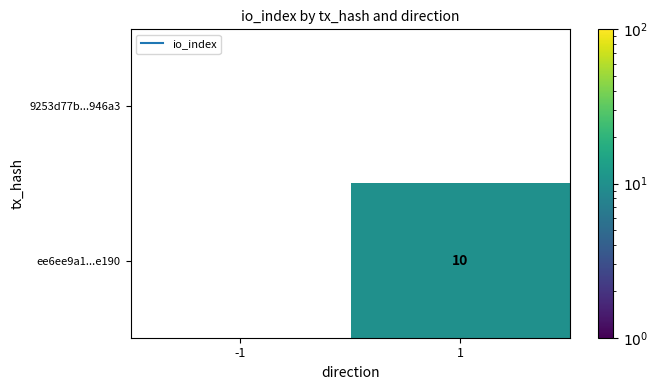

What is the difference between the maximum and minimum values in the ee6ee9a1...e190 series?

10